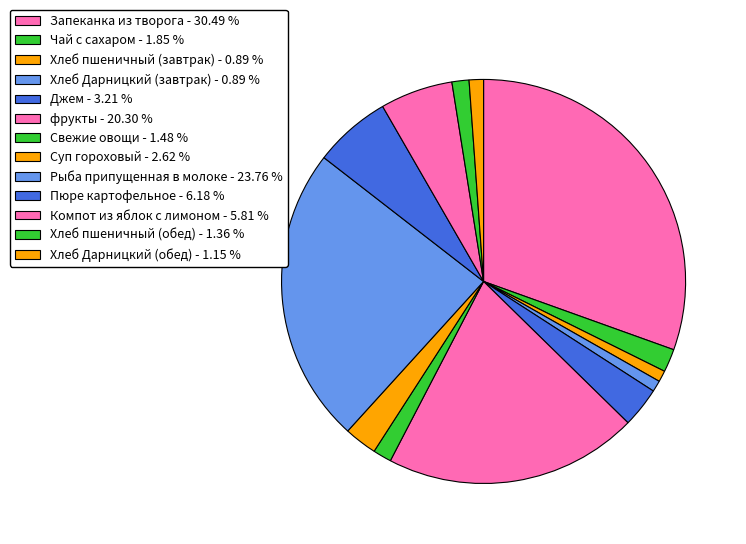

Count the number of slices in the pie.

13